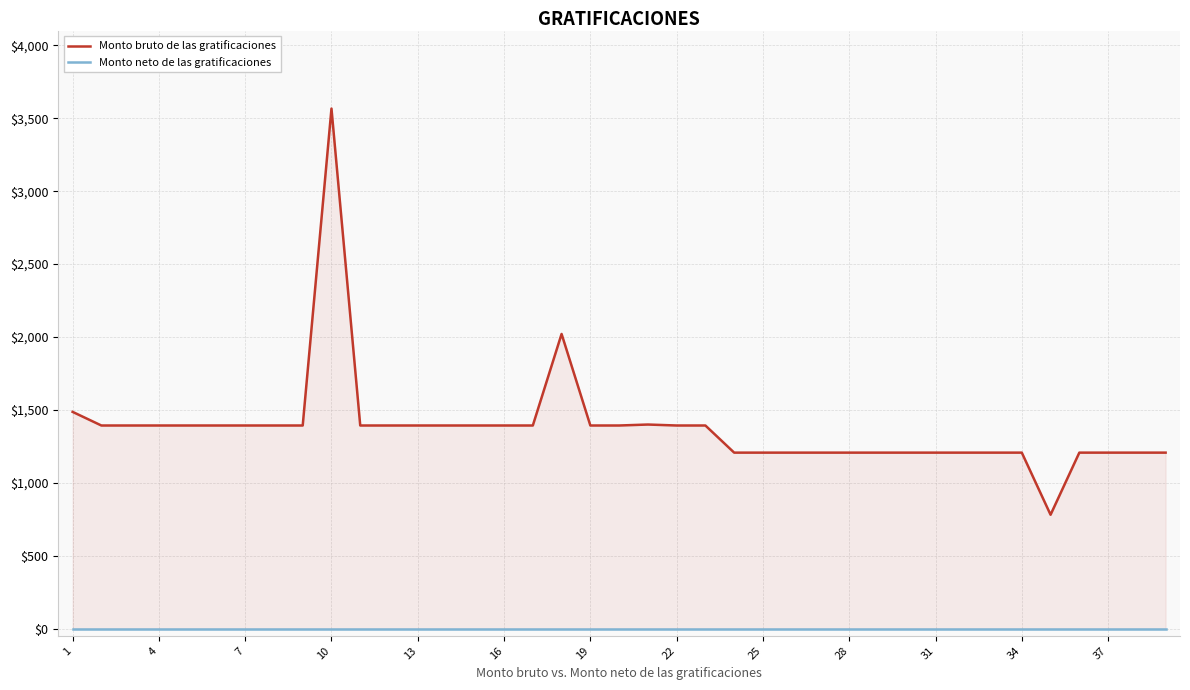

How many data points does each series have?

39